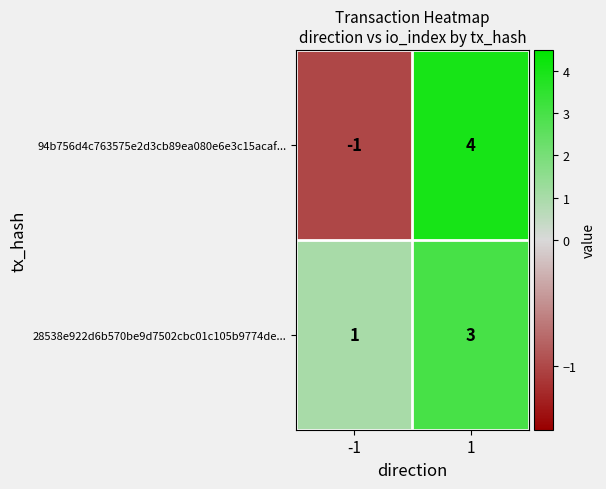

What is the sum of the 94b756d4c763575e2d3cb89ea080e6e3c15acaf... values at 1 and -1?

3